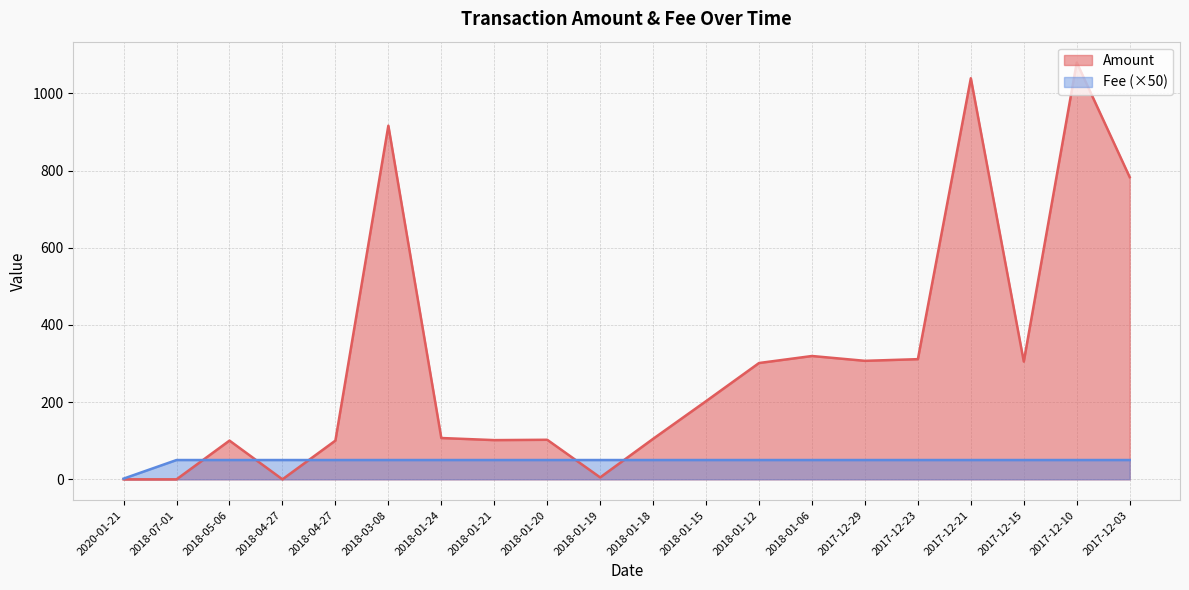

What is the value of the Fee point at the 14th from the left?

50.0